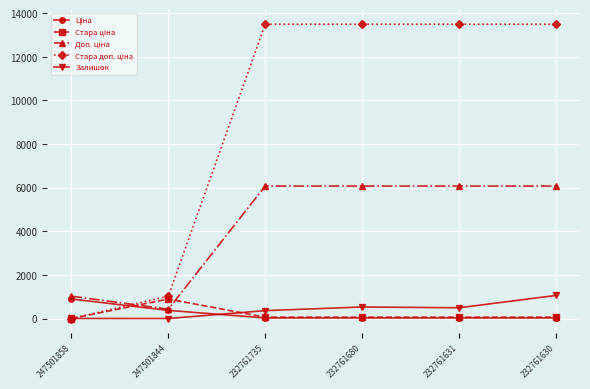

How many lines are shown in the chart?

5